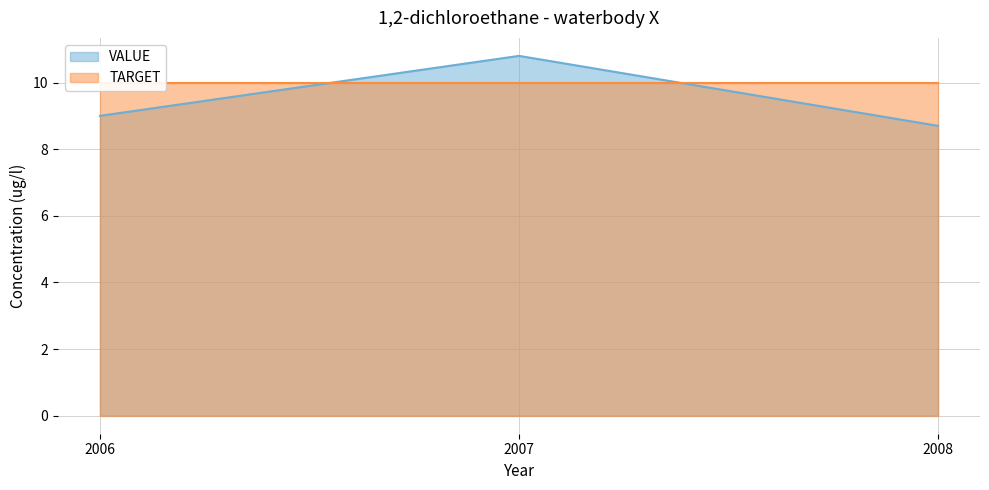

Which has a higher value, 2006 or 2007?

2007